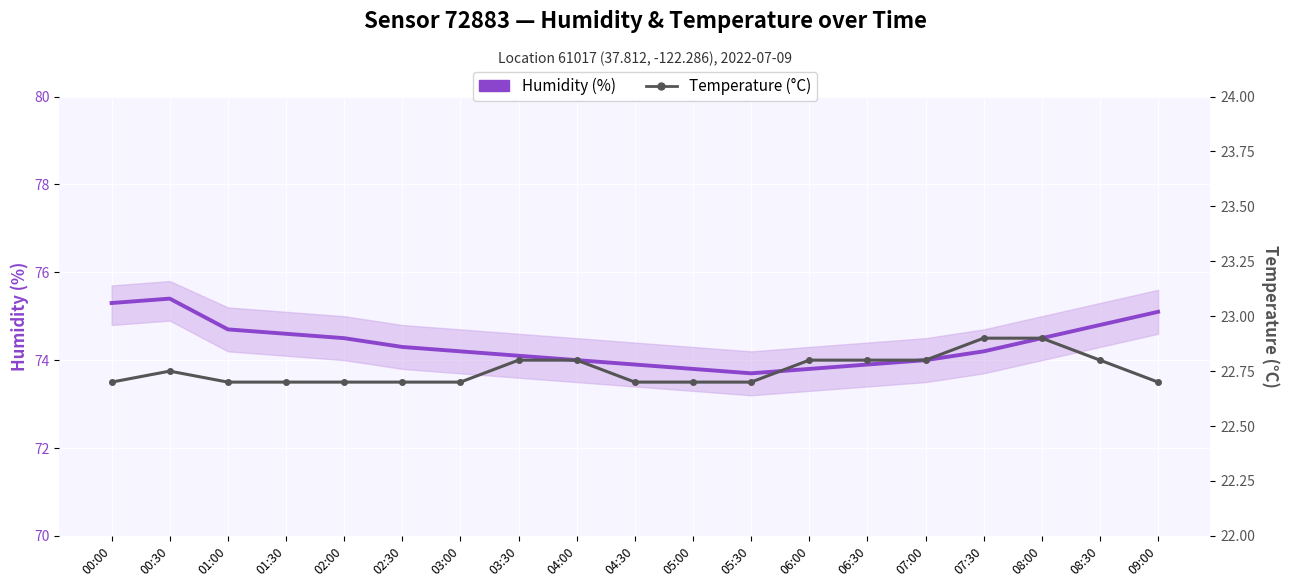

How many categories are shown in the chart?

19